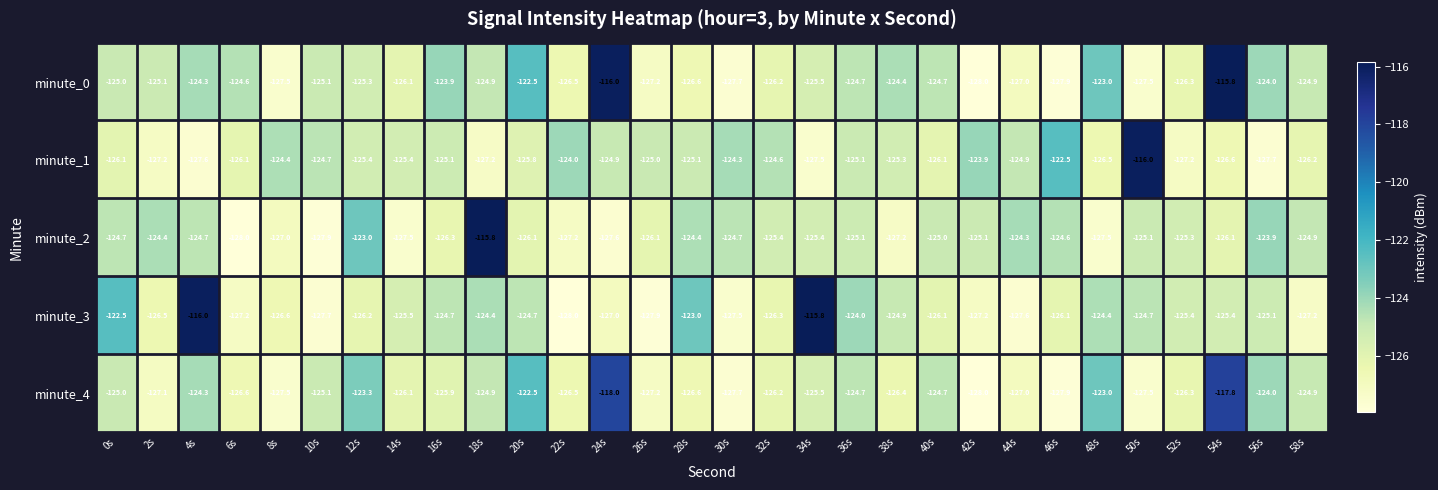

What is the total value across all series at 56s?

-624.7